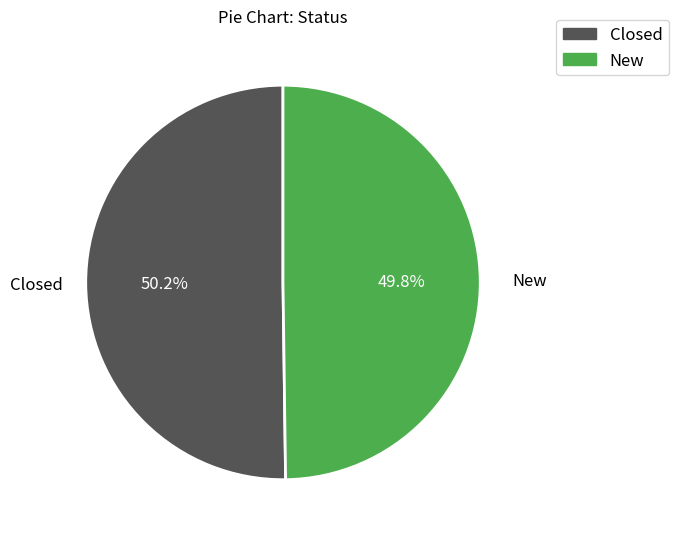

Count the number of slices in the pie.

2